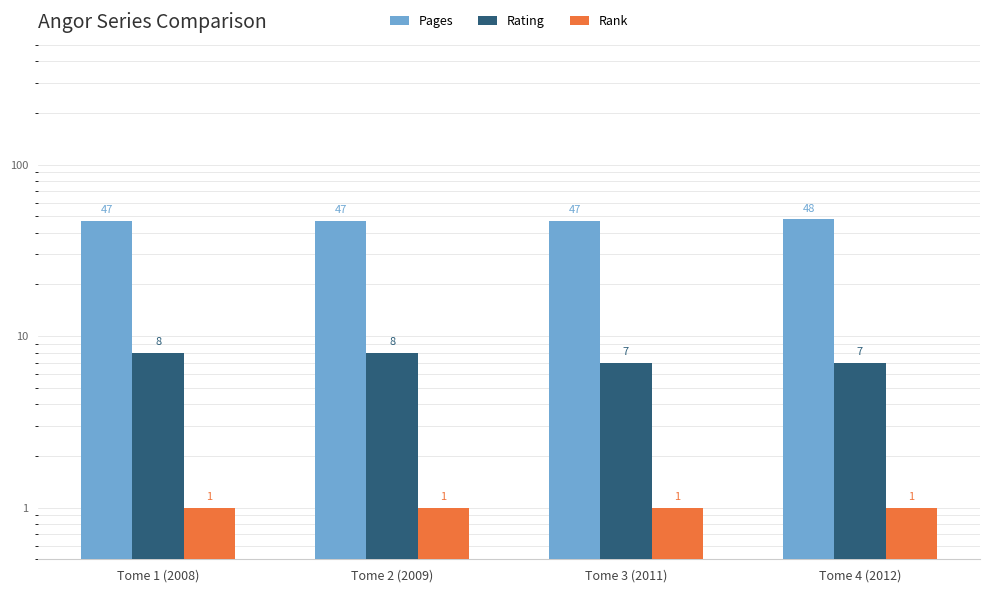

Reading left to right, list all the values displayed in this chart.

Pages: 47	47	47	48
Rating: 8	8	7	7
Rank: 1	1	1	1